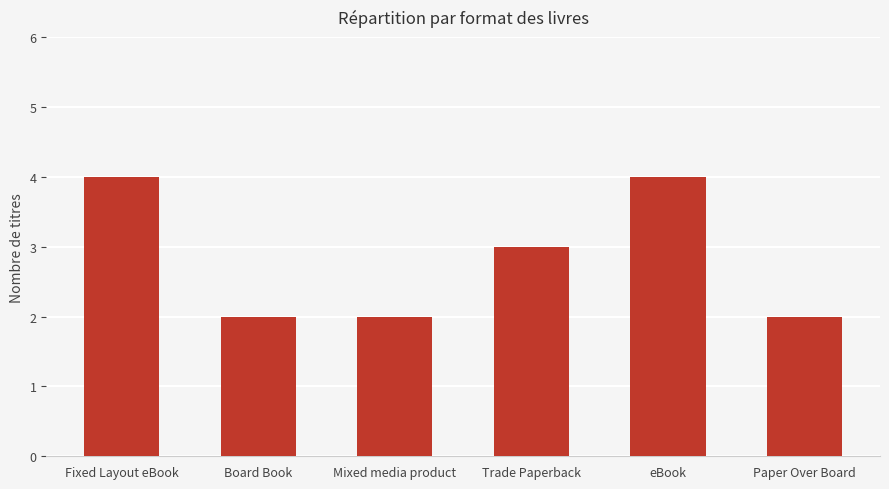

What is the maximum value shown in the chart?

4